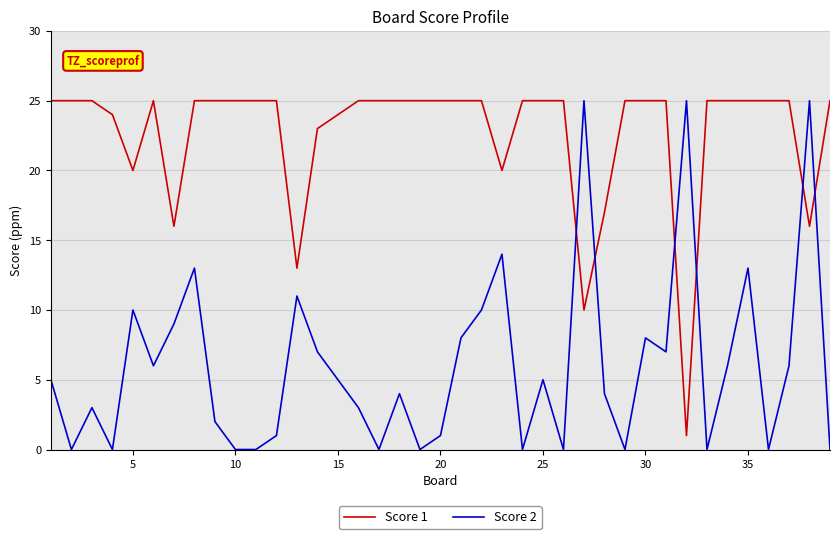

List the series in order of their overall mean, lowest first.

Score 2, Score 1